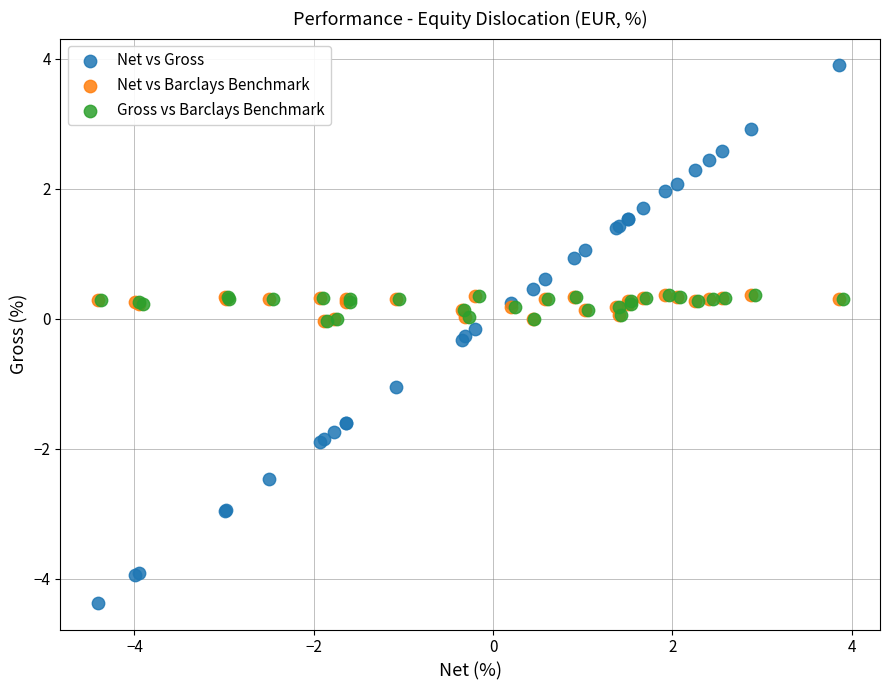

Which series has the largest Y range (max minus min)?

Net vs Gross